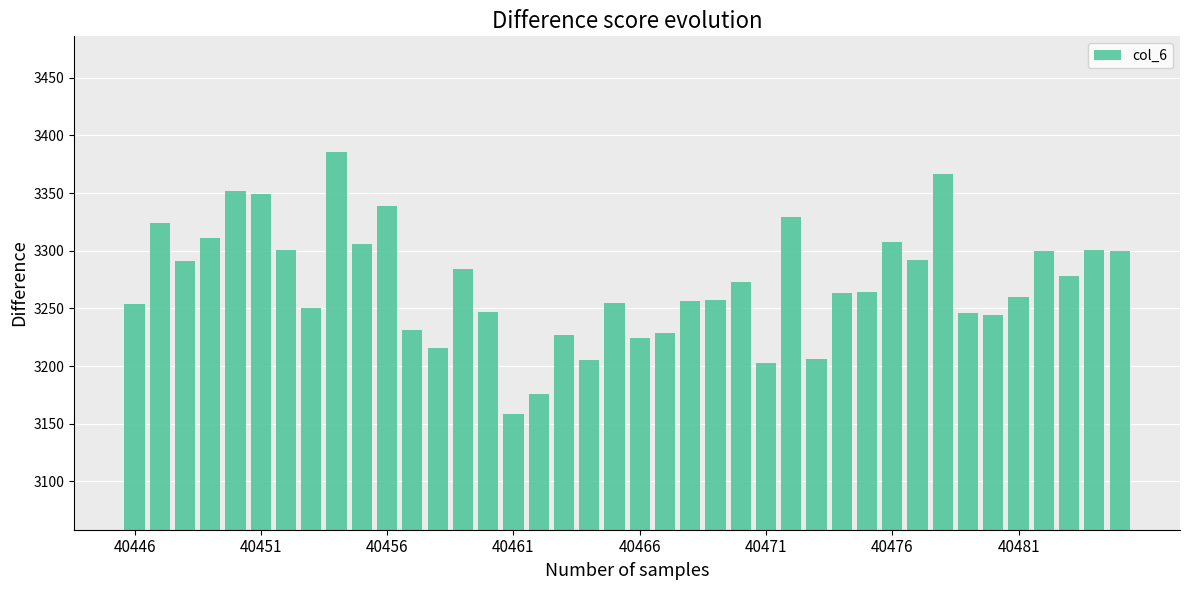

What is the minimum value shown in the chart?

3158